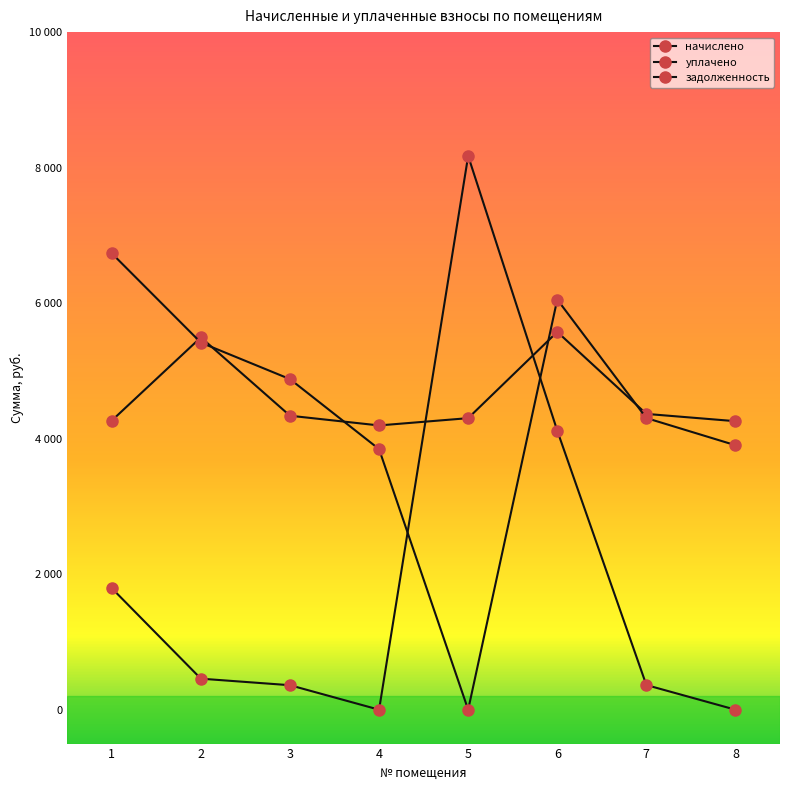

What is the difference between the second highest and second lowest values in the задолженность series?

4118.3